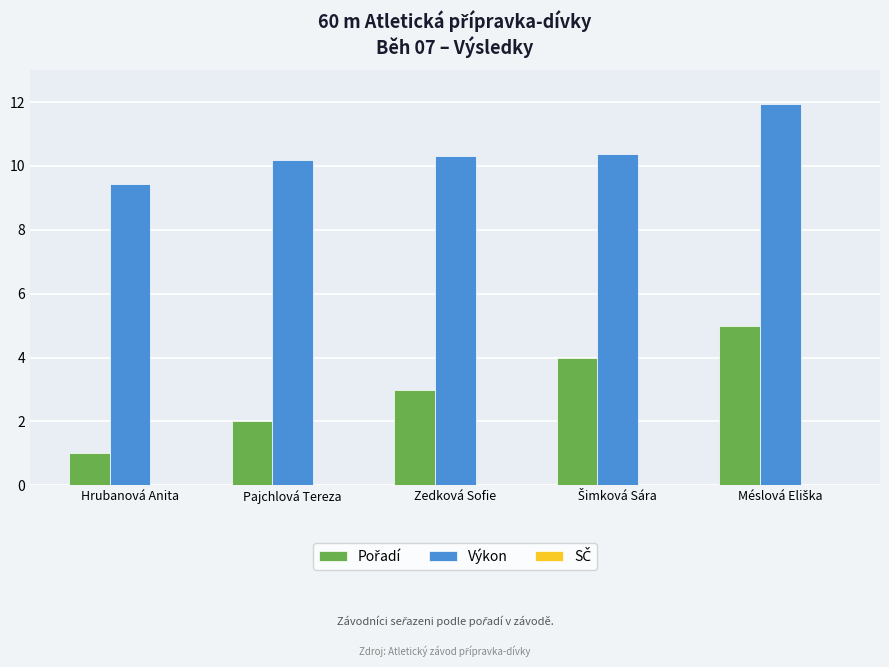

What is the lowest value of the Výkon series?

9.4